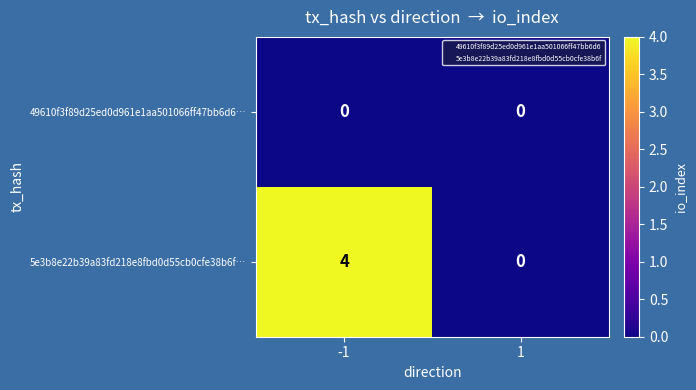

Which series changed the most between -1 and 1?

5e3b8e22b39a83fd218e8fbd0d55cb0cfe38b6f…